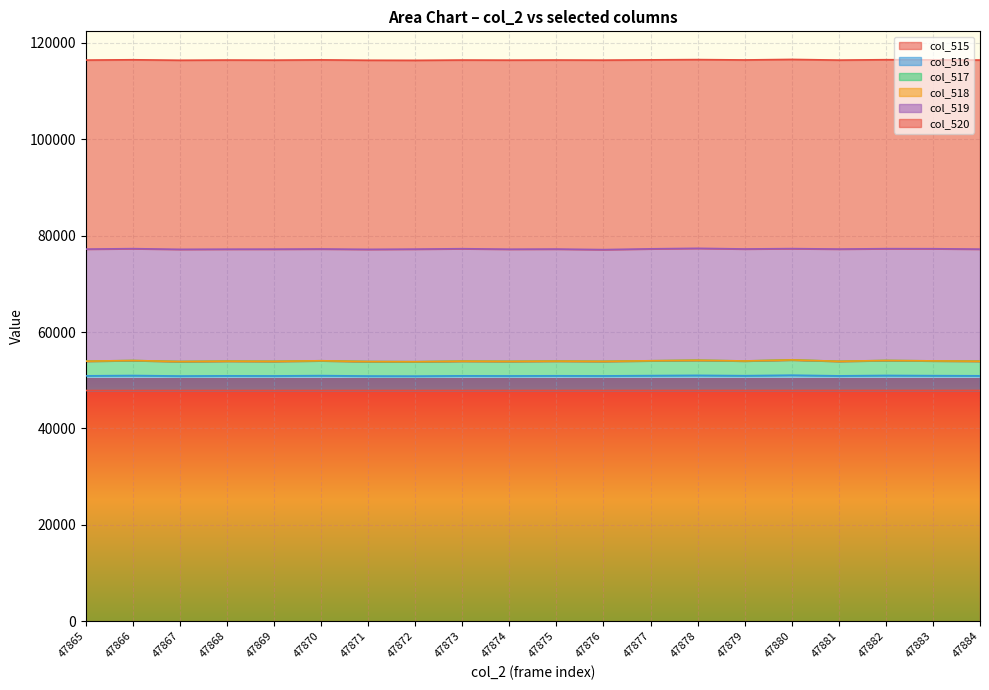

The col_516 series shows 26438 at 47869. True or false?

False